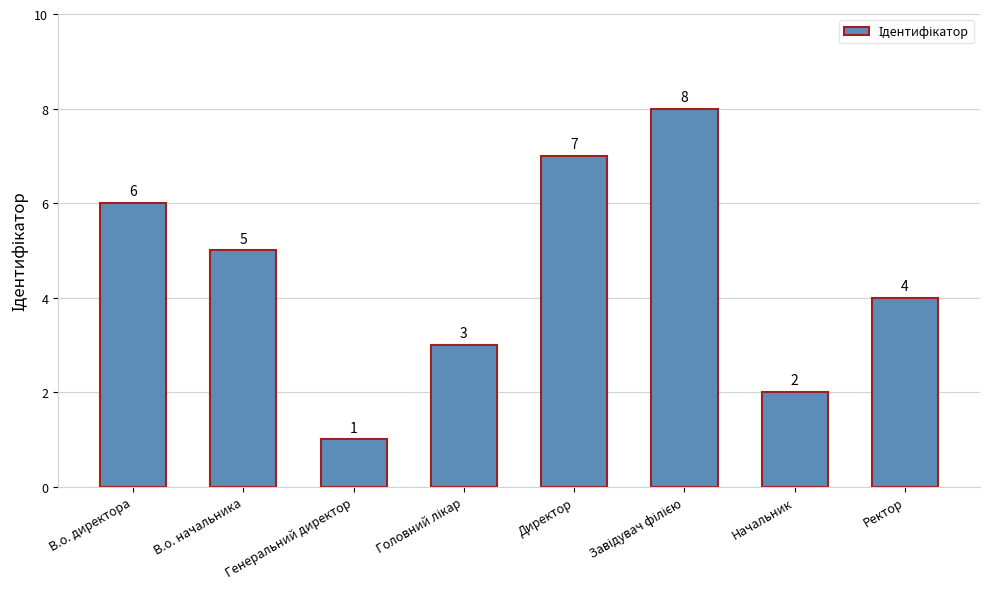

Which label corresponds to the smallest value in the chart?

Генеральний директор